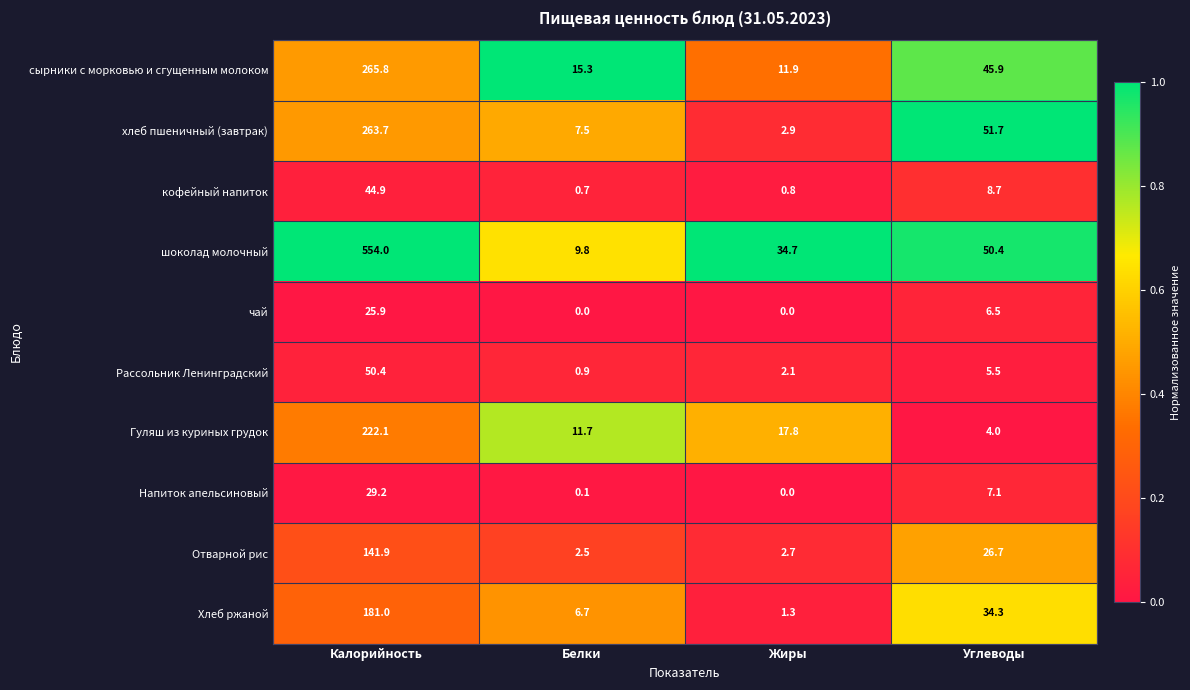

List the series in order of their peak value, lowest first.

чай, Напиток апельсиновый, кофейный напиток, Рассольник Ленинградский, Отварной рис, Хлеб ржаной, Гуляш из куриных грудок, хлеб пшеничный (завтрак), сырники с морковью и сгущенным молоком, шоколад молочный